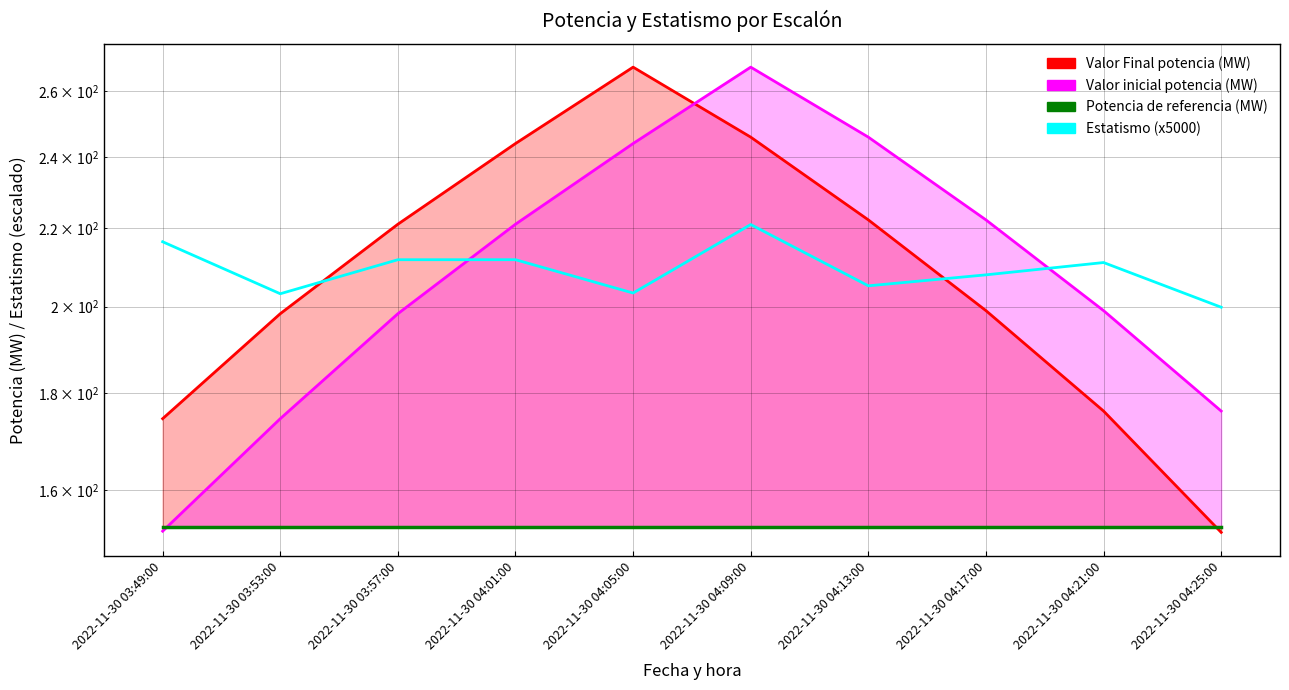

Which category has the highest value across all series?

2022-11-30 04:09:00